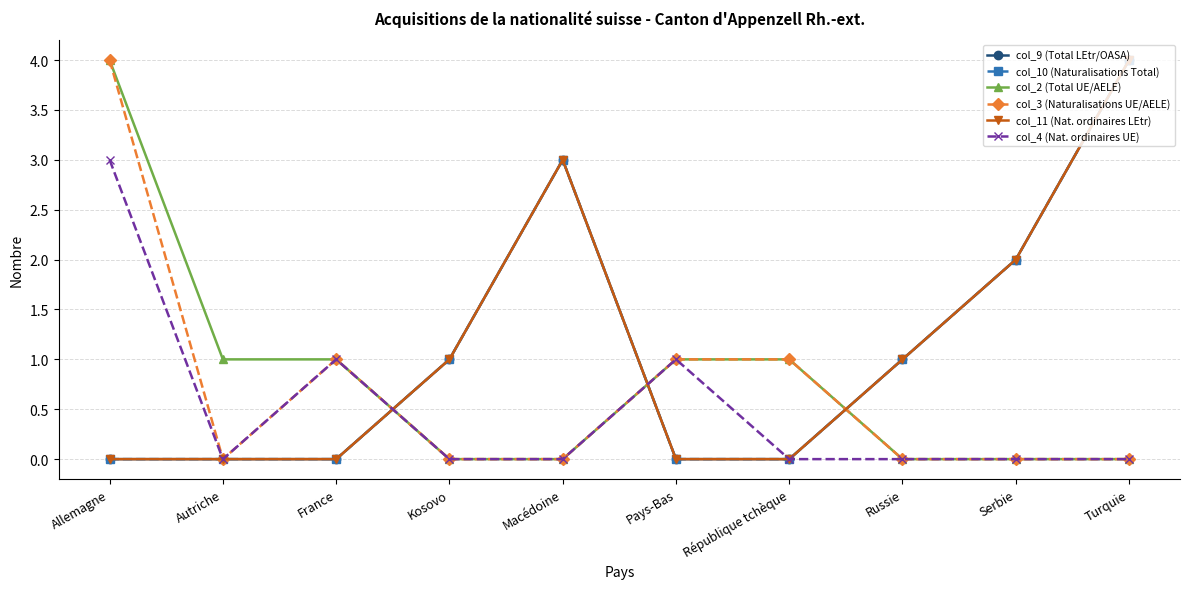

Is it true that col_2 (Total UE/AELE) equals 1 at République tchèque?

True